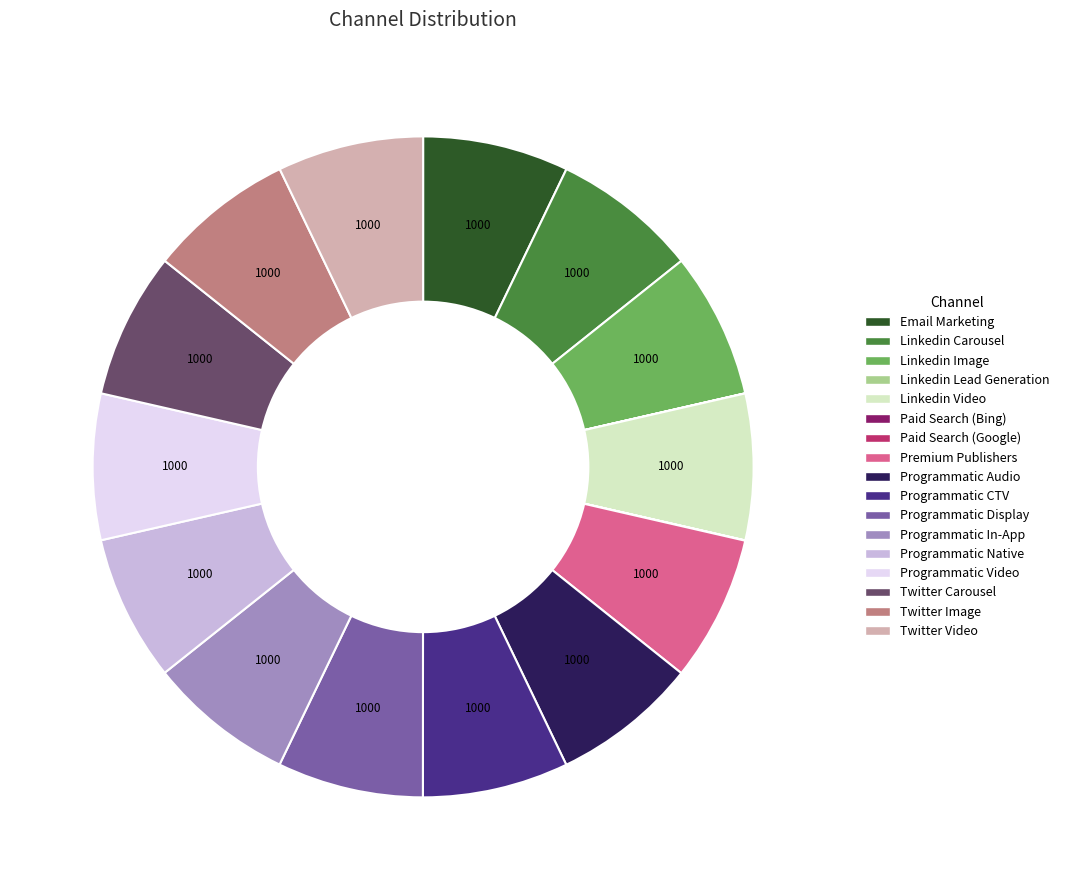

Approximately how many times larger is the value at Linkedin Image compared to Programmatic CTV?

1.0